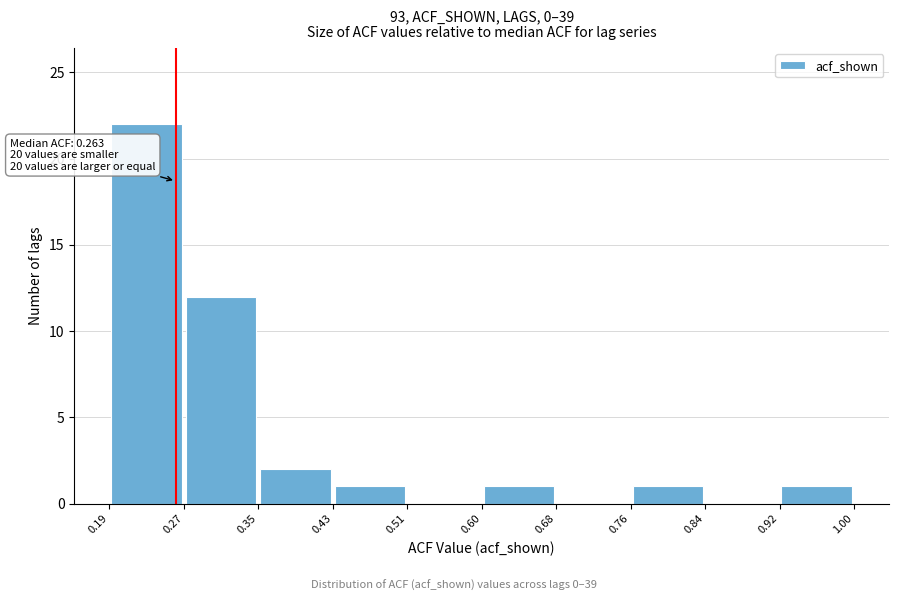

Over which range of the x-axis is the bar tallest?

0.19 to 0.27